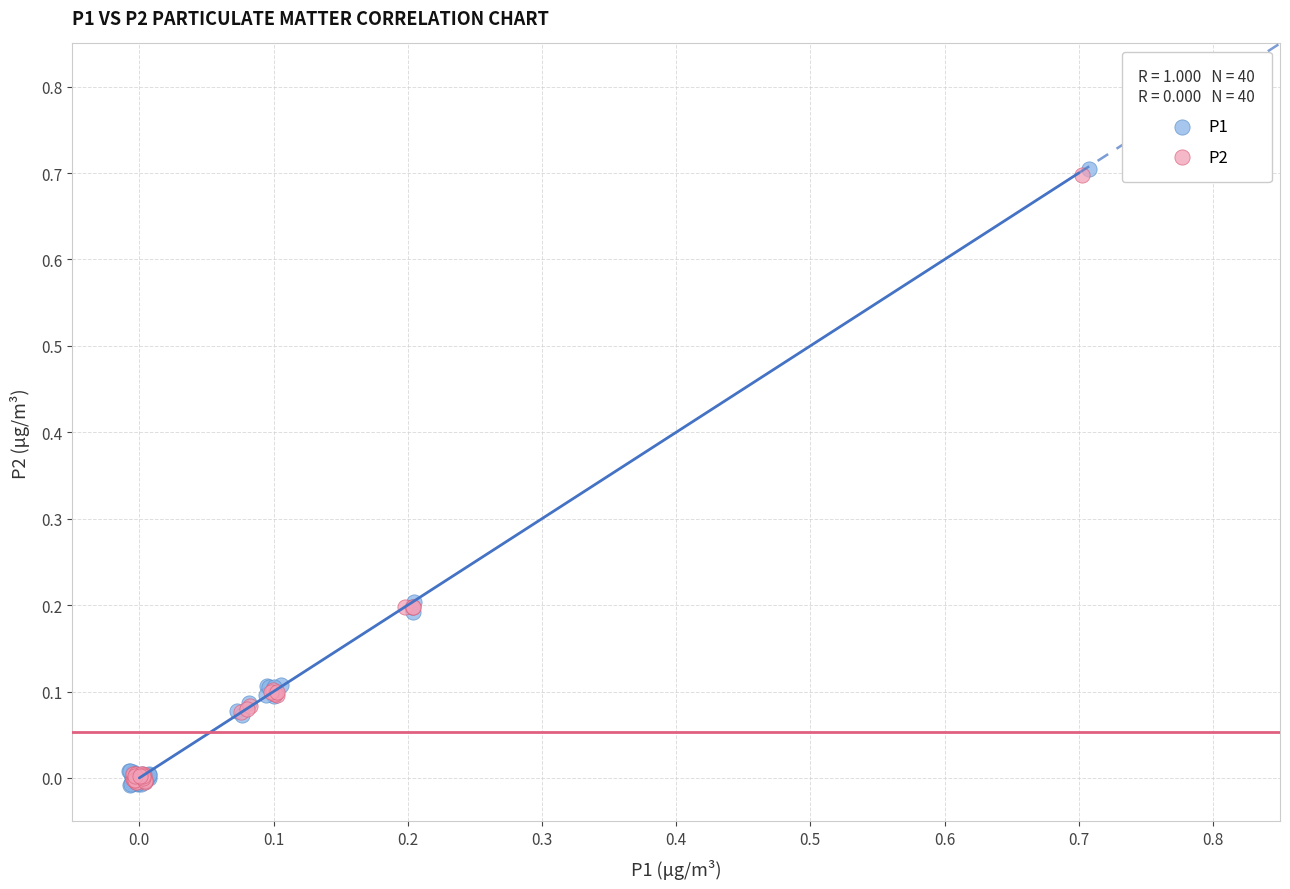

What are all the series names shown in the legend?

P1, P2